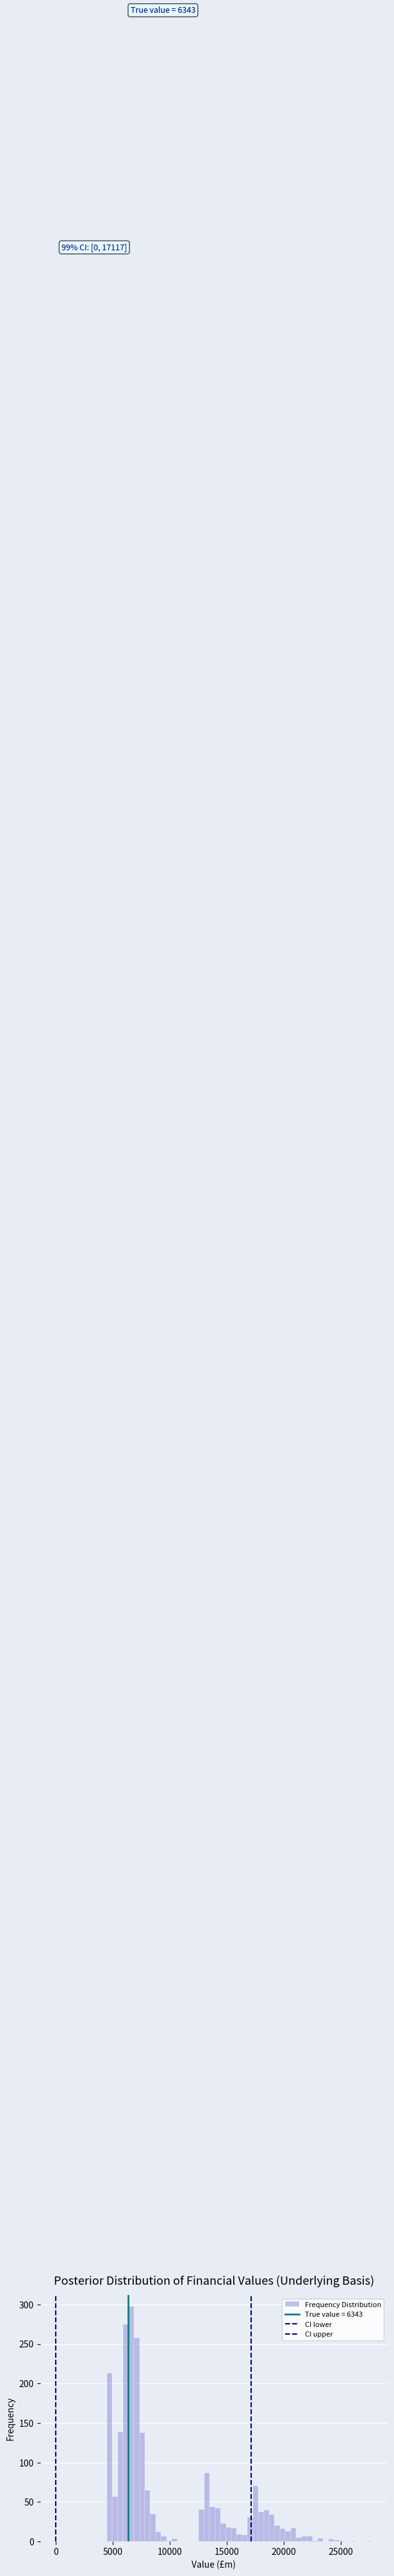

Read against the x-axis, roughly where is the centre of the tallest bar?

6500